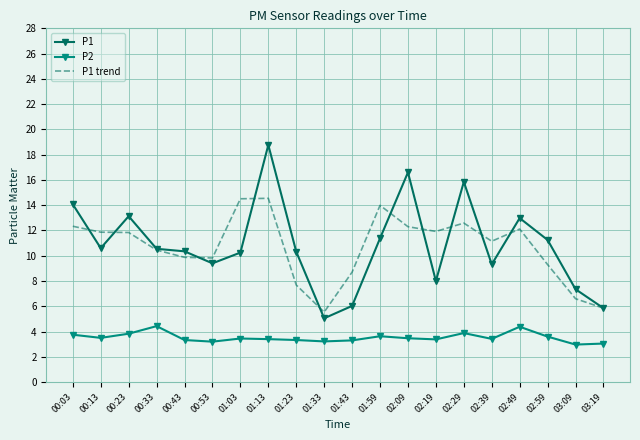

True or false: P1 trend and P2 intersect in this chart.

False